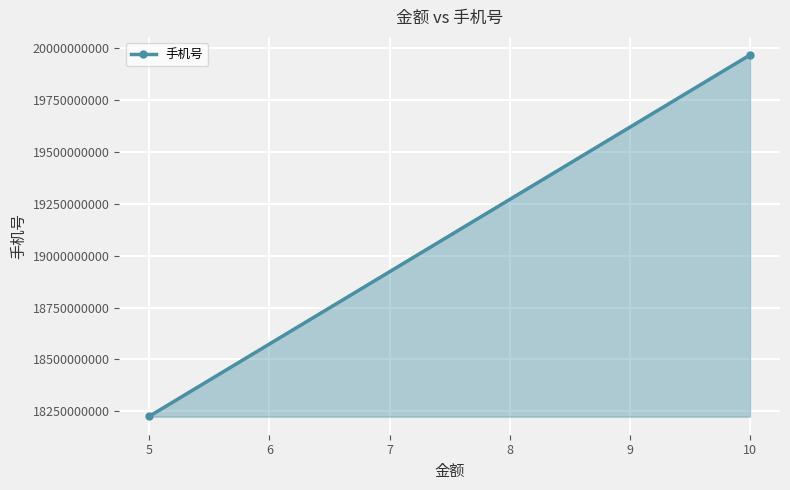

What is the sum of the values at 10 and 5?

38192193379